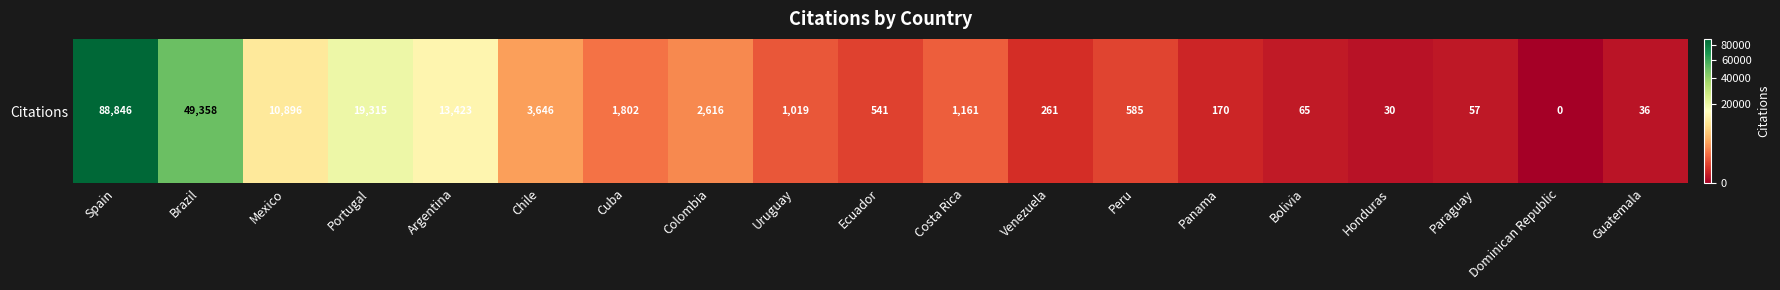

List the labels in order of value, smallest first.

Dominican Republic, Honduras, Guatemala, Paraguay, Bolivia, Panama, Venezuela, Ecuador, Peru, Uruguay, Costa Rica, Cuba, Colombia, Chile, Mexico, Argentina, Portugal, Brazil, Spain